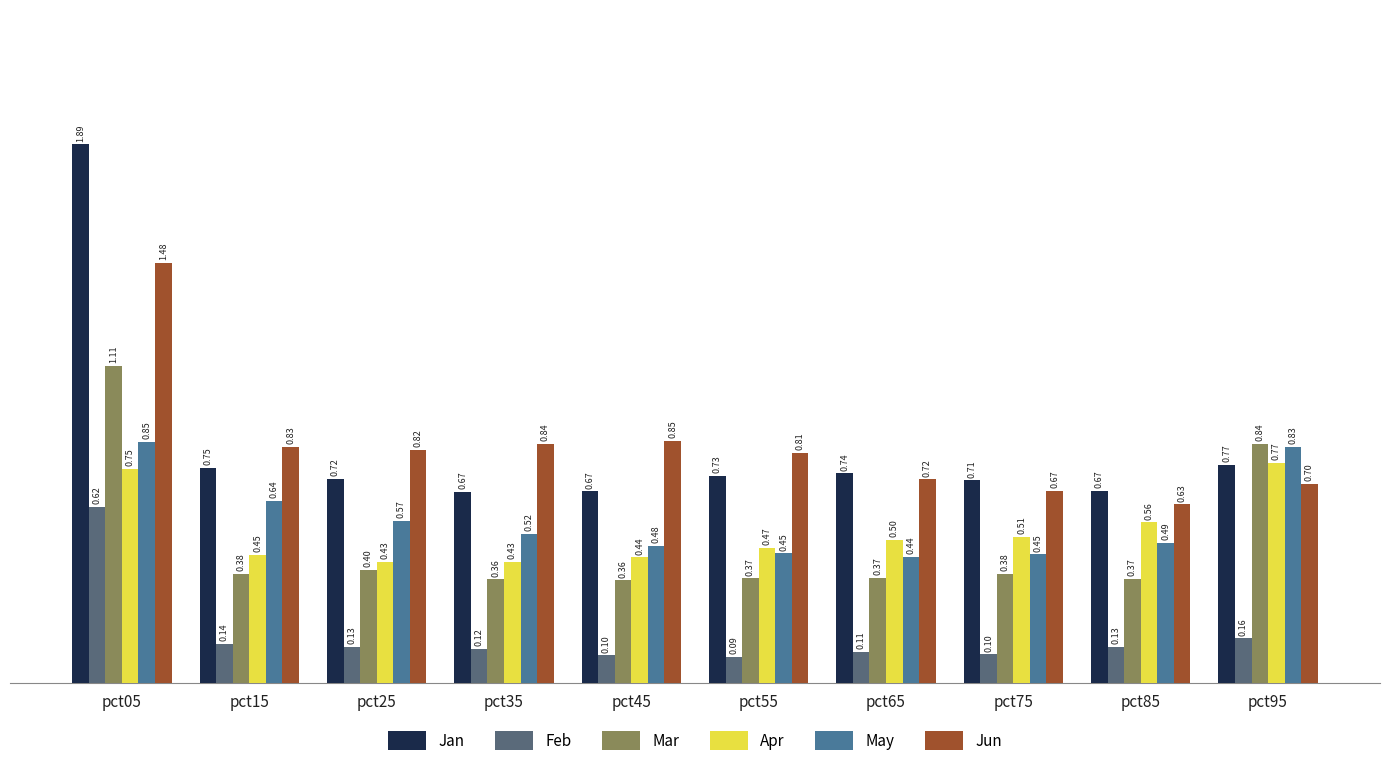

Which label corresponds to the smallest value in the chart?

pct55